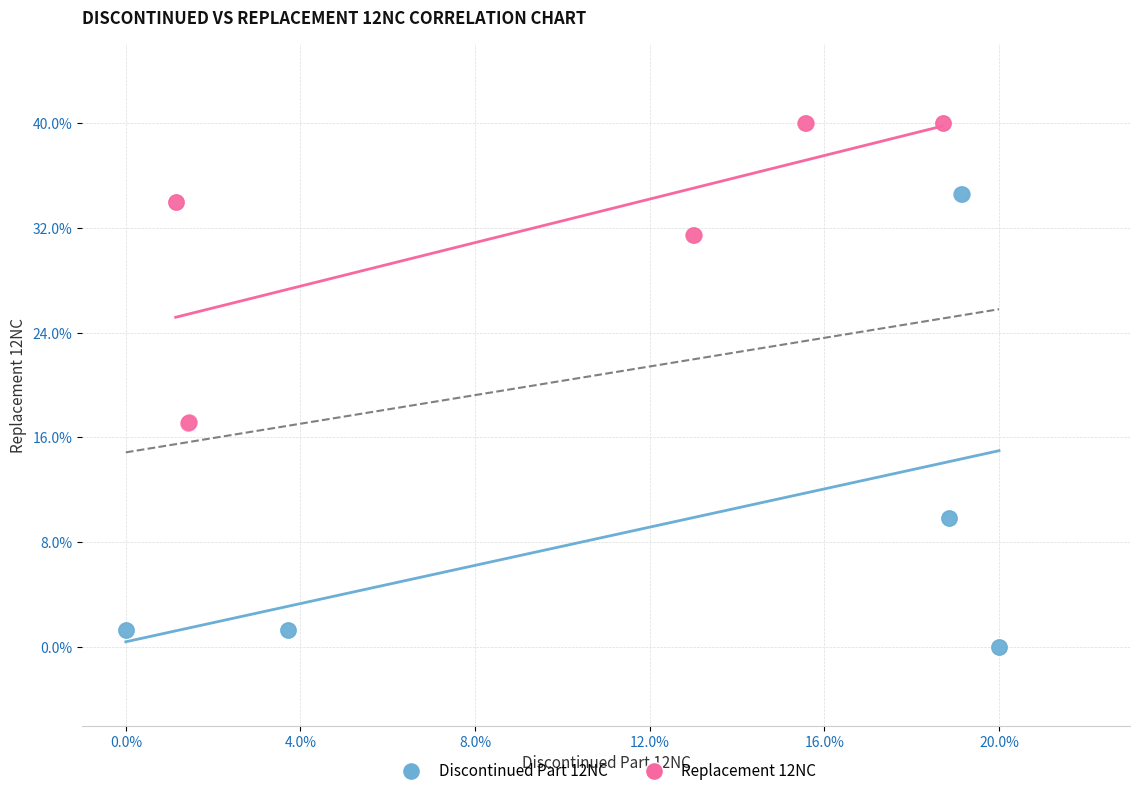

Which series reaches the maximum Y coordinate?

Replacement 12NC